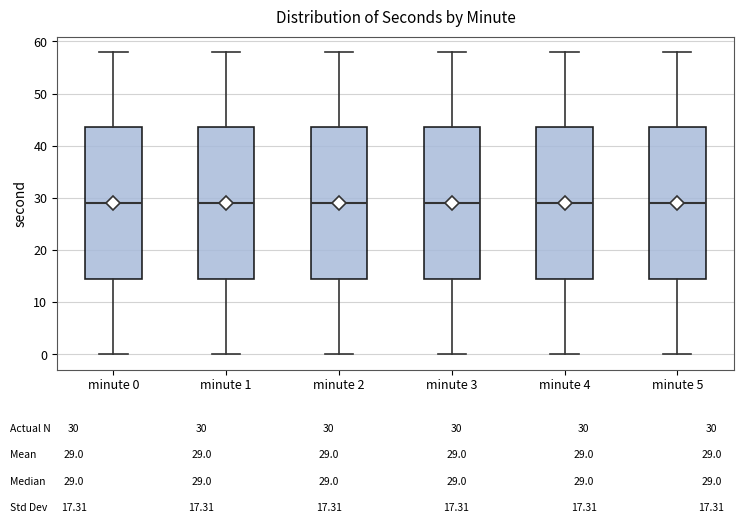

Where does the median line of the box for minute 2 sit on the y-axis? The values are not printed on the chart, so give them approximately, as read against the axis.

29